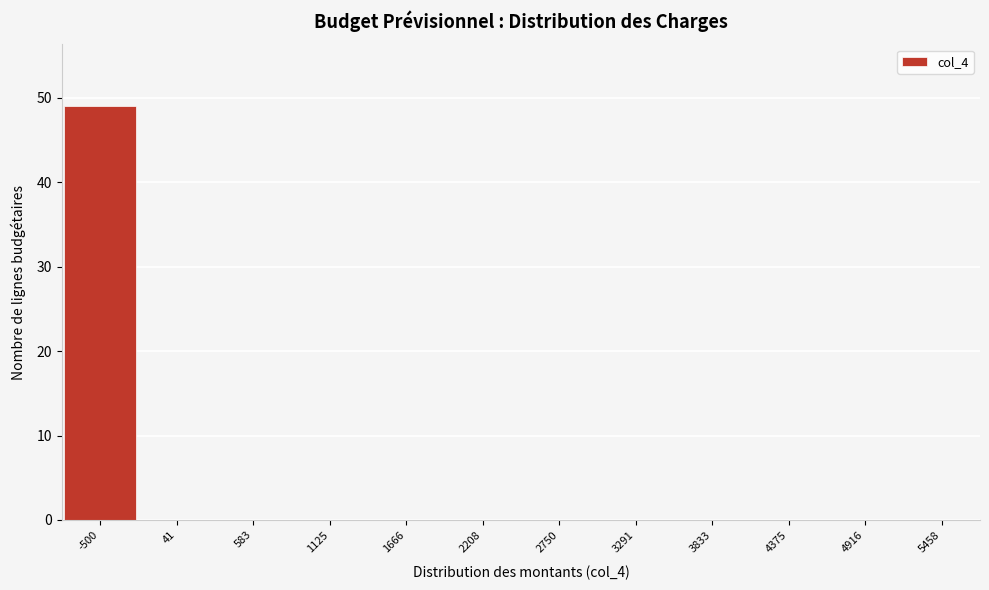

Reading left to right, extract all data points from this chart.

-500=49	41=0	583=0	1125=0	1666=0	2208=0	2750=0	3291=0	3833=0	4375=0	4916=0	5458=0